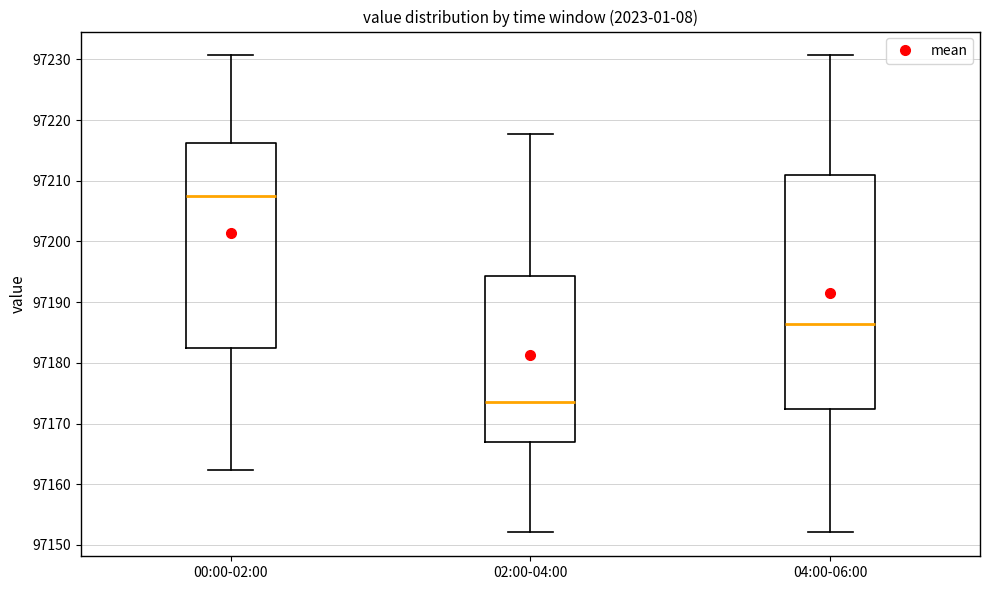

Reading left to right, read every box against the y-axis: the position of its median line, the range the box covers, and the ends of its whiskers. The values are not printed on the chart, so give them approximately, as read against the axis.

00:00-02:00: median 97208, box 97182 to 97216, whiskers 97162 to 97231
02:00-04:00: median 97174, box 97167 to 97194, whiskers 97152 to 97218
04:00-06:00: median 97186, box 97172 to 97211, whiskers 97152 to 97231